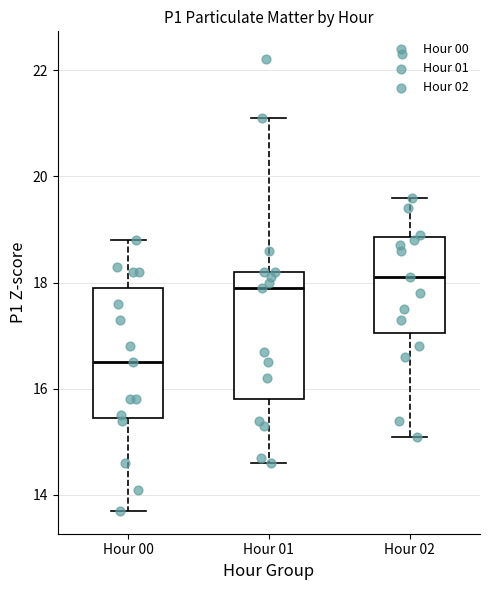

Reading left to right, transcribe this box plot: for each box, give where its median line is, the range the box spans, and where its two whiskers end, as read against the y-axis. The values are not printed on the chart, so give them approximately, as read against the axis.

Hour 00: median 16.6, box 15.4 to 18.0, whiskers 13.8 to 18.8
Hour 01: median 18.0, box 15.8 to 18.2, whiskers 14.6 to 21.2
Hour 02: median 18.2, box 17.0 to 18.8, whiskers 15.2 to 19.6